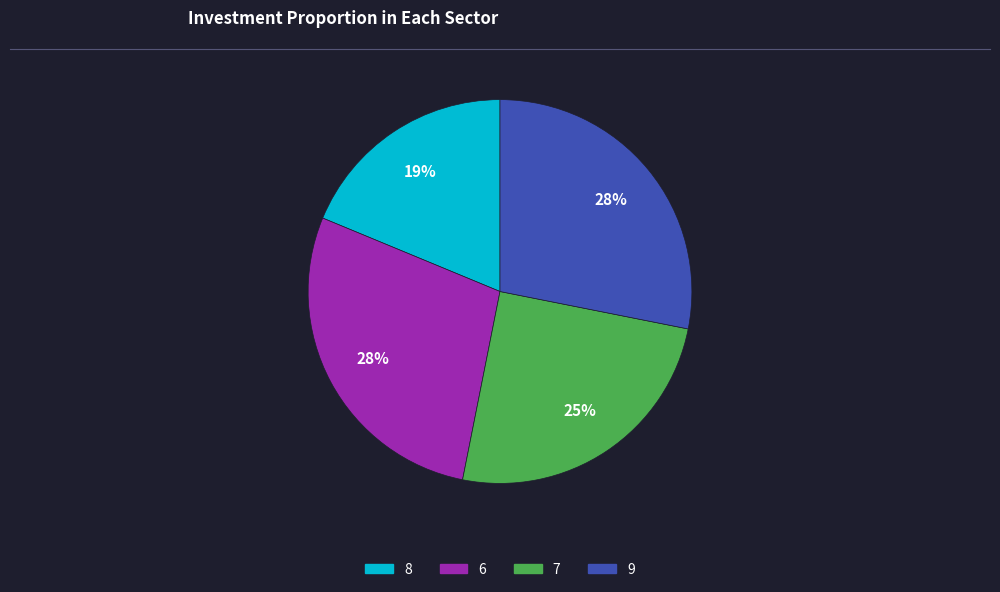

Count the number of slices in the pie.

4